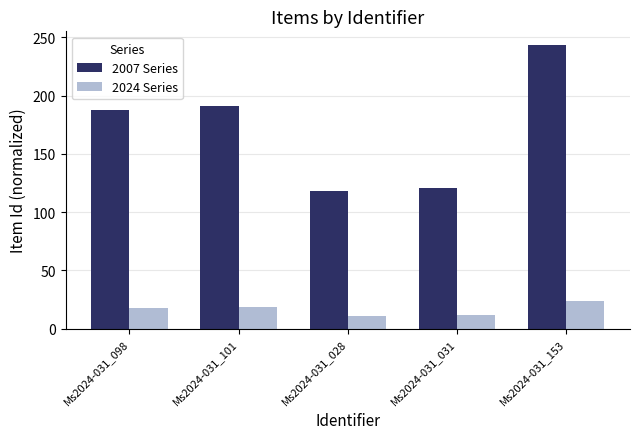

Rank the series by their maximum value, from highest to lowest.

2007 Series, 2024 Series